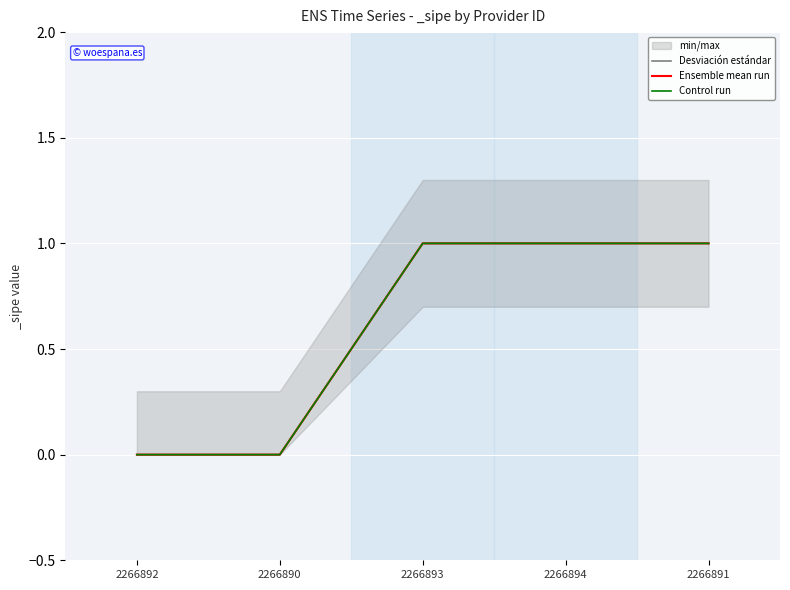

List the labels in order of Control run value, smallest first.

2266892, 2266890, 2266893, 2266894, 2266891